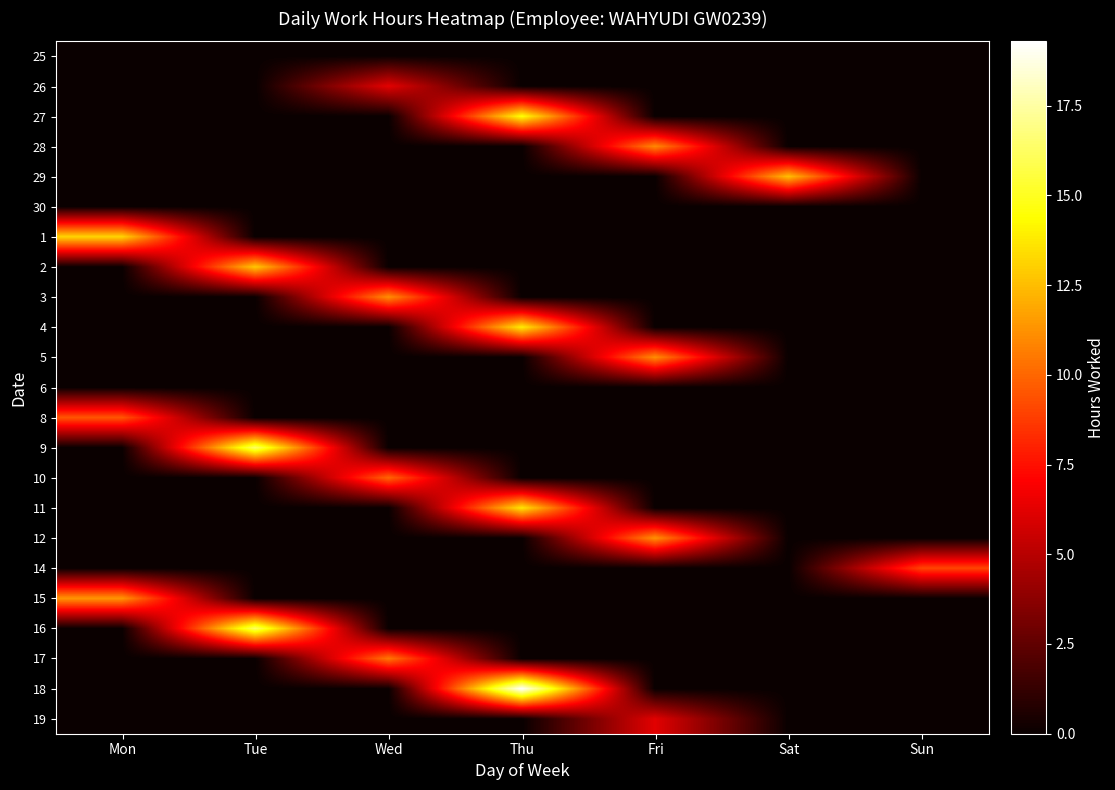

Reading left to right, what are all the values shown in this chart?

25: Mon=0.0	Tue=0.0	Wed=0.0	Thu=0.0	Fri=0.0	Sat=0.0	Sun=0.0
26: Mon=0.0	Tue=0.0	Wed=6.3	Thu=0.0	Fri=0.0	Sat=0.0	Sun=0.0
27: Mon=0.0	Tue=0.0	Wed=0.0	Thu=14.5	Fri=0.0	Sat=0.0	Sun=0.0
28: Mon=0.0	Tue=0.0	Wed=0.0	Thu=0.0	Fri=11.0	Sat=0.0	Sun=0.0
29: Mon=0.0	Tue=0.0	Wed=0.0	Thu=0.0	Fri=0.0	Sat=12.6	Sun=0.0
30: Mon=0.0	Tue=0.0	Wed=0.0	Thu=0.0	Fri=0.0	Sat=0.0	Sun=0.0
1: Mon=13.2	Tue=0.0	Wed=0.0	Thu=0.0	Fri=0.0	Sat=0.0	Sun=0.0
2: Mon=0.0	Tue=12.8	Wed=0.0	Thu=0.0	Fri=0.0	Sat=0.0	Sun=0.0
3: Mon=0.0	Tue=0.0	Wed=11.2	Thu=0.0	Fri=0.0	Sat=0.0	Sun=0.0
4: Mon=0.0	Tue=0.0	Wed=0.0	Thu=13.9	Fri=0.0	Sat=0.0	Sun=0.0
5: Mon=0.0	Tue=0.0	Wed=0.0	Thu=0.0	Fri=11.2	Sat=0.0	Sun=0.0
6: Mon=0.0	Tue=0.0	Wed=0.0	Thu=0.0	Fri=0.0	Sat=0.0	Sun=0.0
8: Mon=9.5	Tue=0.0	Wed=0.0	Thu=0.0	Fri=0.0	Sat=0.0	Sun=0.0
9: Mon=0.0	Tue=16.3	Wed=0.0	Thu=0.0	Fri=0.0	Sat=0.0	Sun=0.0
10: Mon=0.0	Tue=0.0	Wed=10.0	Thu=0.0	Fri=0.0	Sat=0.0	Sun=0.0
11: Mon=0.0	Tue=0.0	Wed=0.0	Thu=13.7	Fri=0.0	Sat=0.0	Sun=0.0
12: Mon=0.0	Tue=0.0	Wed=0.0	Thu=0.0	Fri=11.3	Sat=0.0	Sun=0.0
14: Mon=0.0	Tue=0.0	Wed=0.0	Thu=0.0	Fri=0.0	Sat=0.0	Sun=9.0
15: Mon=11.4	Tue=0.0	Wed=0.0	Thu=0.0	Fri=0.0	Sat=0.0	Sun=0.0
16: Mon=0.0	Tue=16.3	Wed=0.0	Thu=0.0	Fri=0.0	Sat=0.0	Sun=0.0
17: Mon=0.0	Tue=0.0	Wed=10.5	Thu=0.0	Fri=0.0	Sat=0.0	Sun=0.0
18: Mon=0.0	Tue=0.0	Wed=0.0	Thu=19.3	Fri=0.0	Sat=0.0	Sun=0.0
19: Mon=0.0	Tue=0.0	Wed=0.0	Thu=0.0	Fri=6.2	Sat=0.0	Sun=0.0